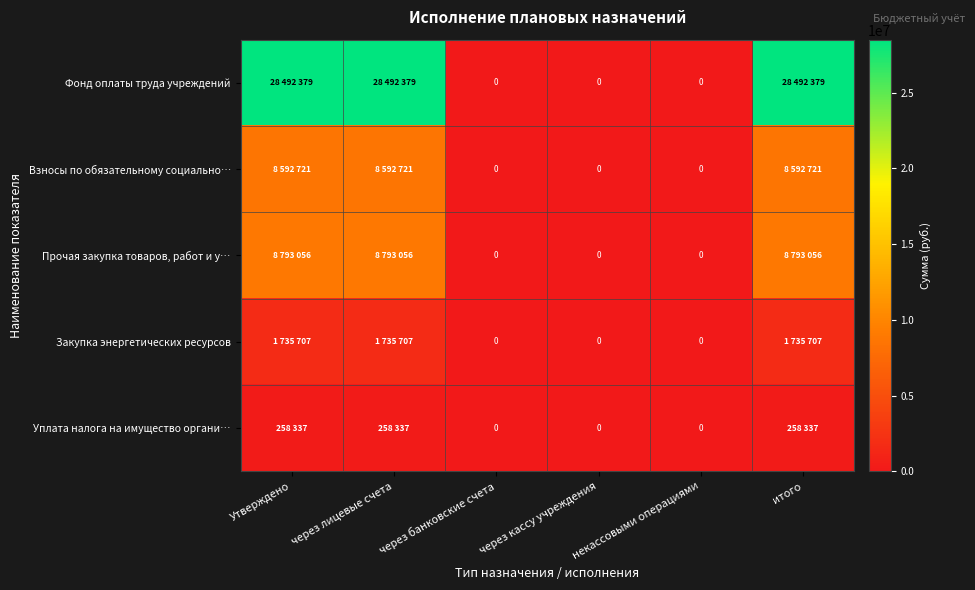

What is the sum of the Уплата налога на имущество органи… values at через кассу учреждения and Утверждено?

258337.0